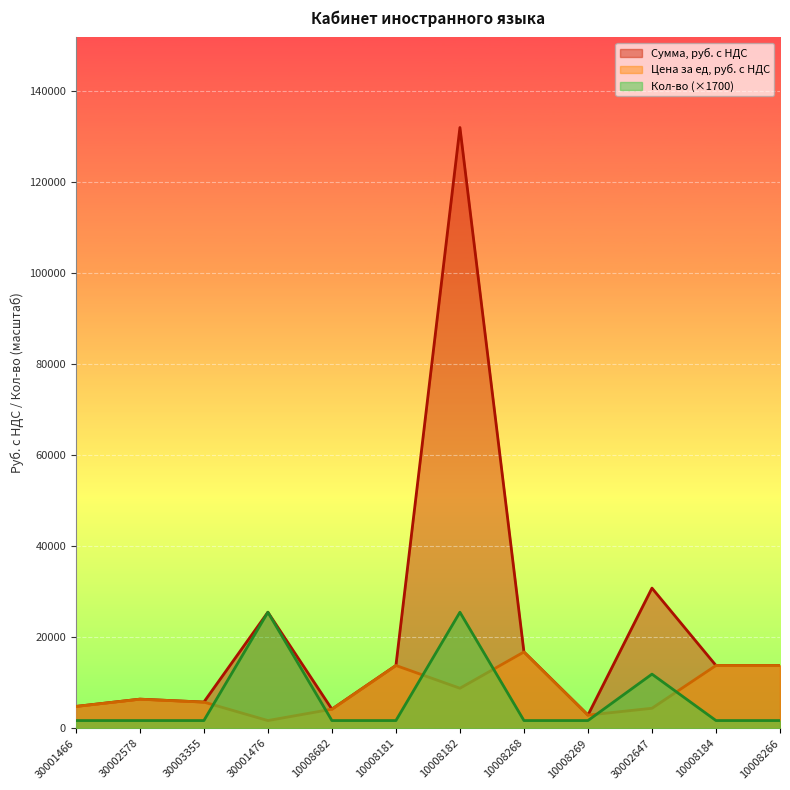

At which category is the sum across all series the highest?

10008182